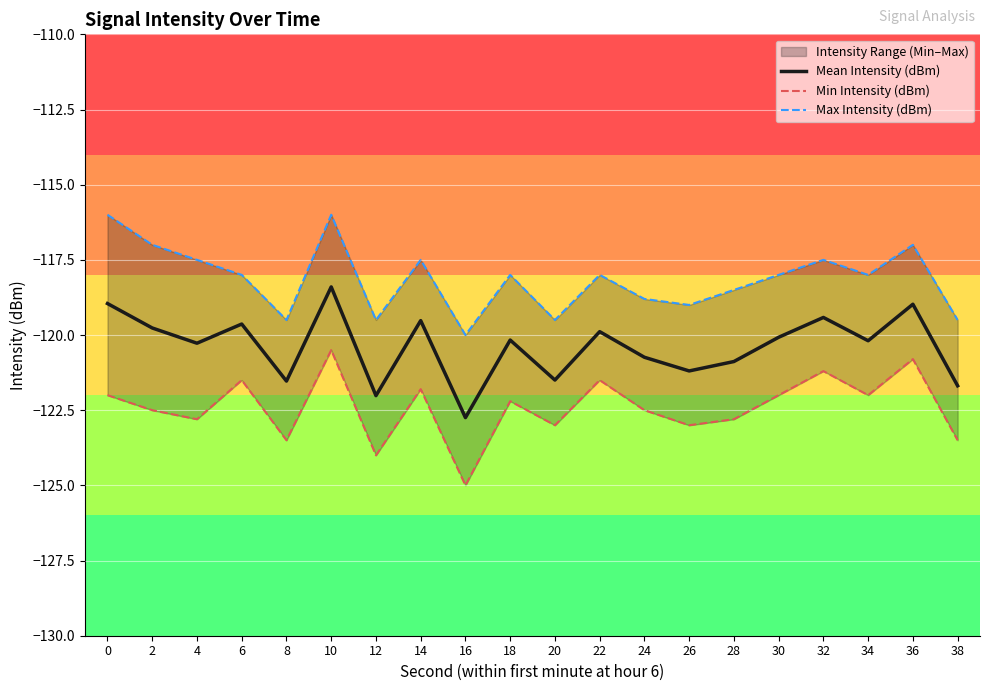

True or false: Mean Intensity (dBm) and Max Intensity (dBm) intersect in this chart.

False